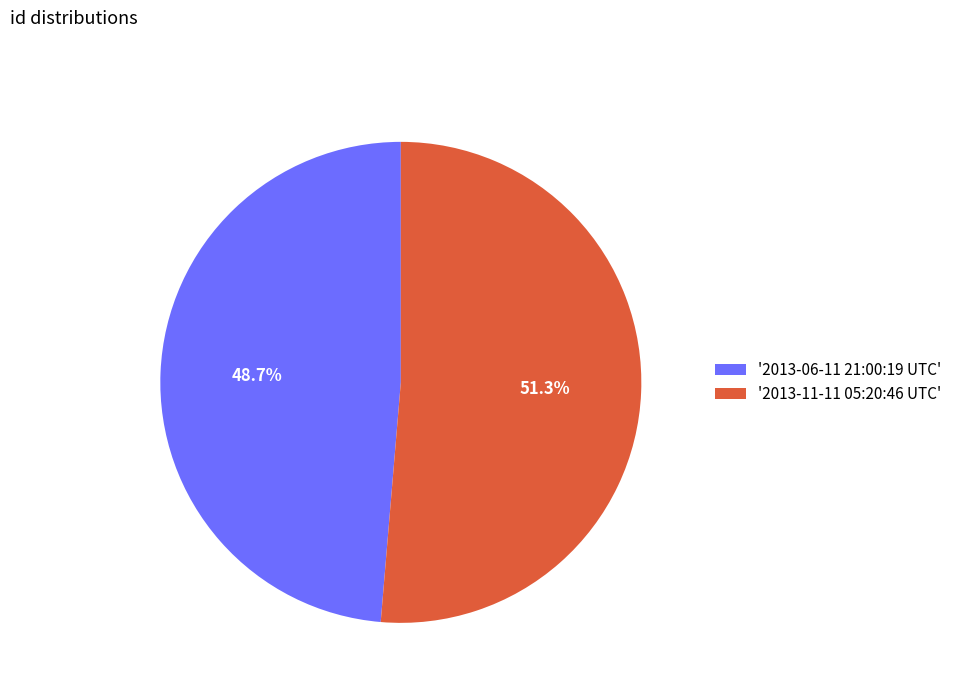

How many segments does this pie chart have?

2